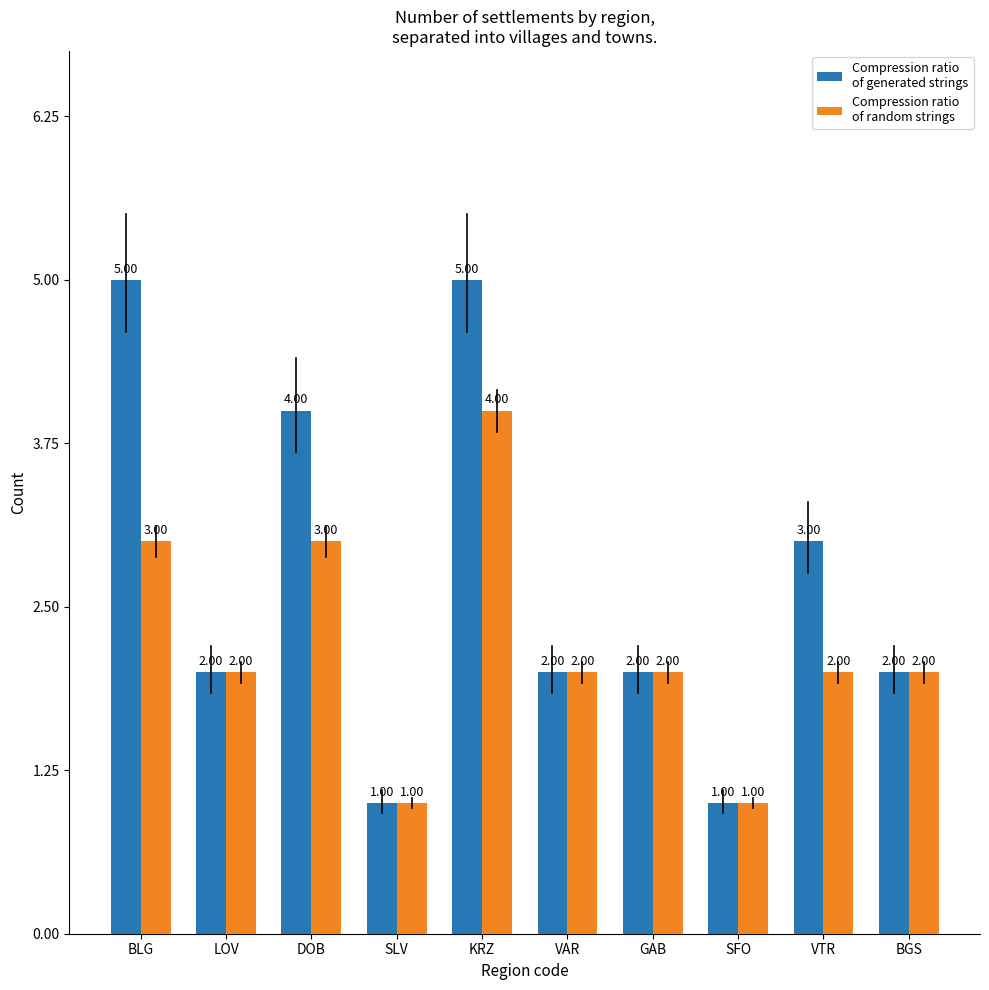

How many series are shown in this chart?

2